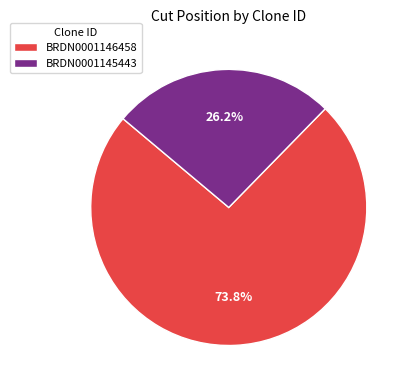

Count the number of slices in the pie.

2